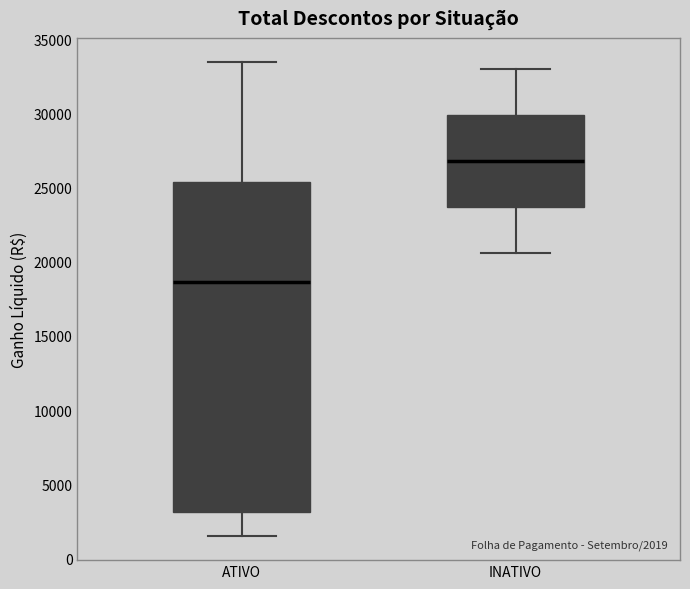

Which box is the tallest, from its lower edge to its upper edge?

ATIVO